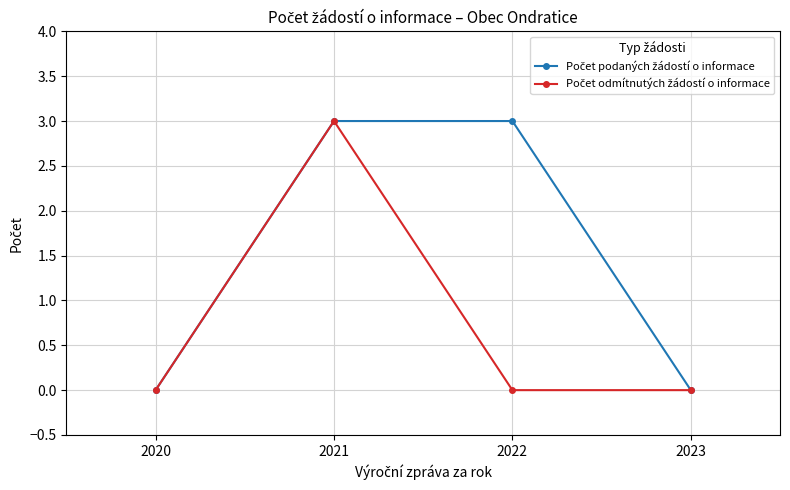

What is the total value across all series at 2022?

3